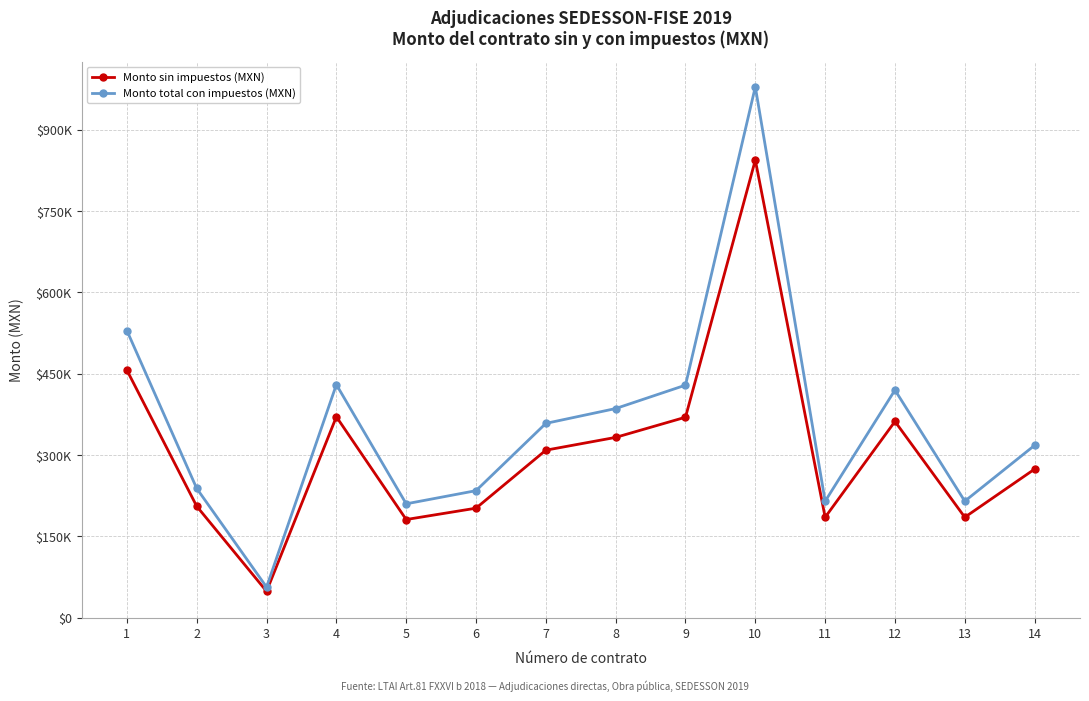

What is the difference between the maximum and second lowest values in the Monto total con impuestos (MXN) series?

769221.8